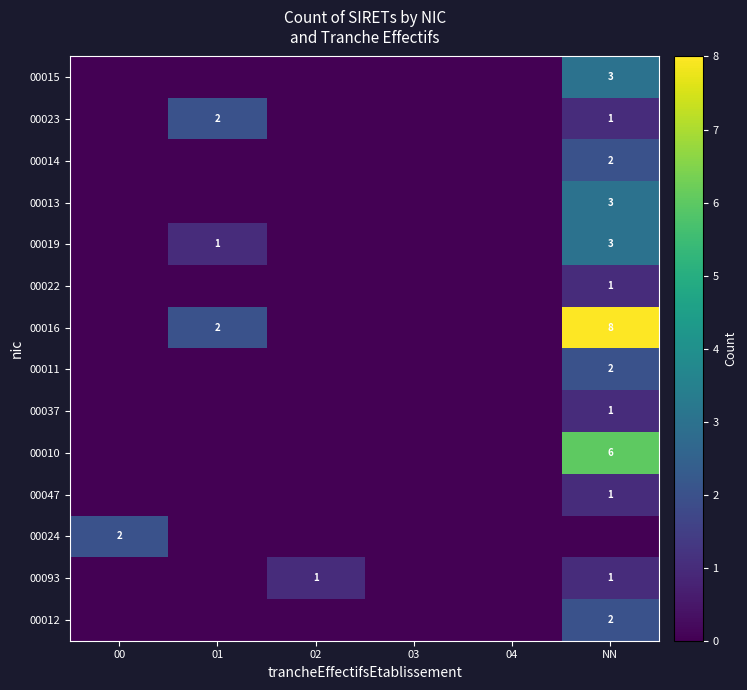

True or false: 00037 has a value of 2 at NN.

False